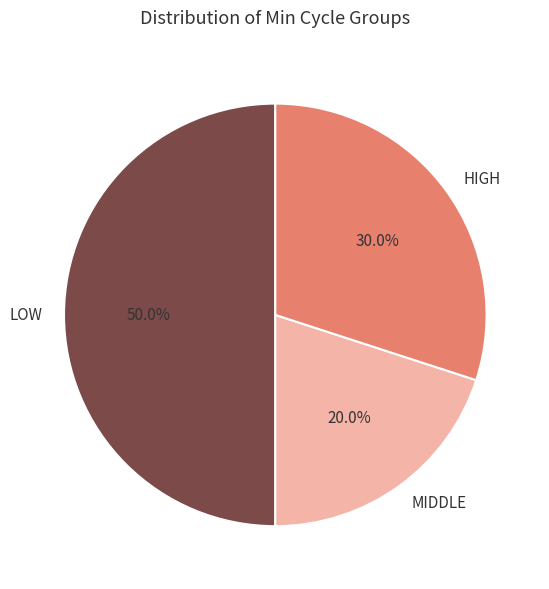

How many slices are in this pie chart?

3